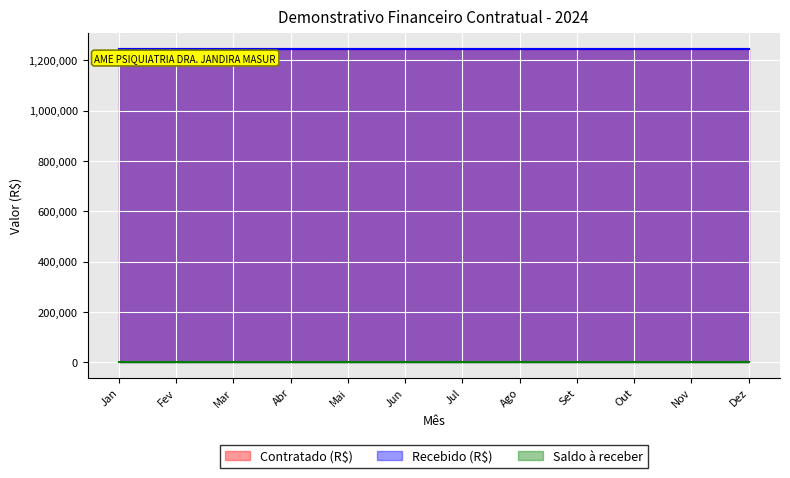

How many categories are shown in the chart?

12